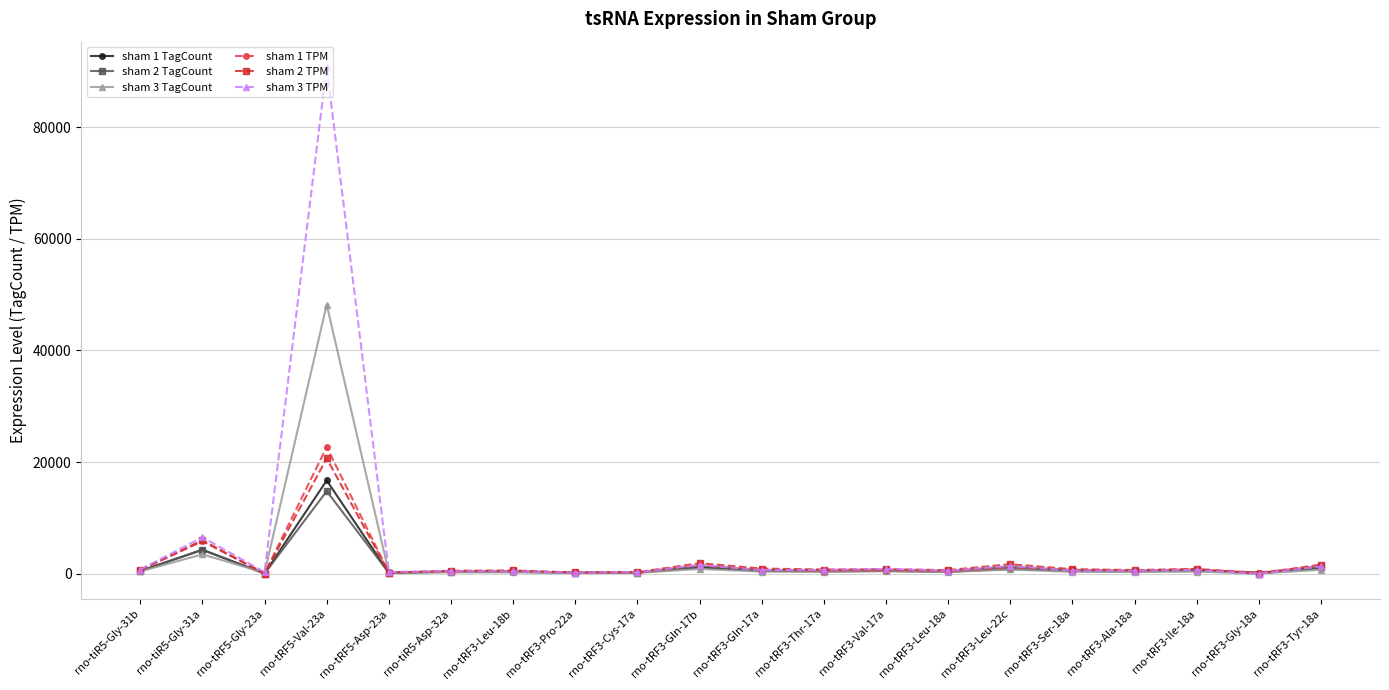

What is the difference between the highest and lowest values at rno-tRF3-Cys-17a?

116.9